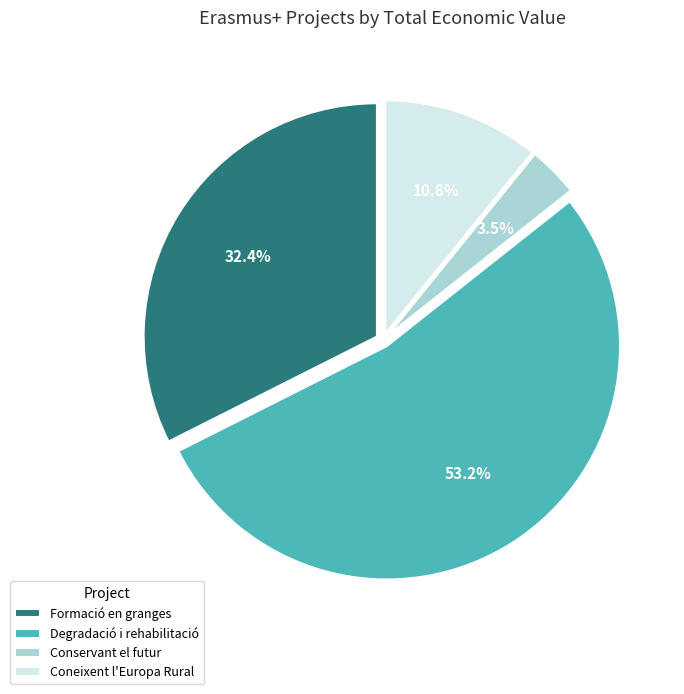

Is the sum of Conservant el futur and Degradació i rehabilitació greater than half?

Yes